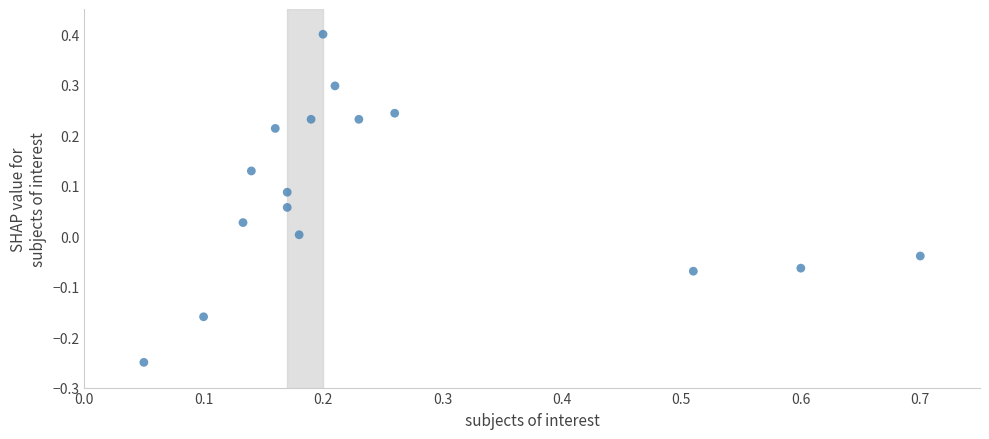

How many points are shown in the scatter plot?

16